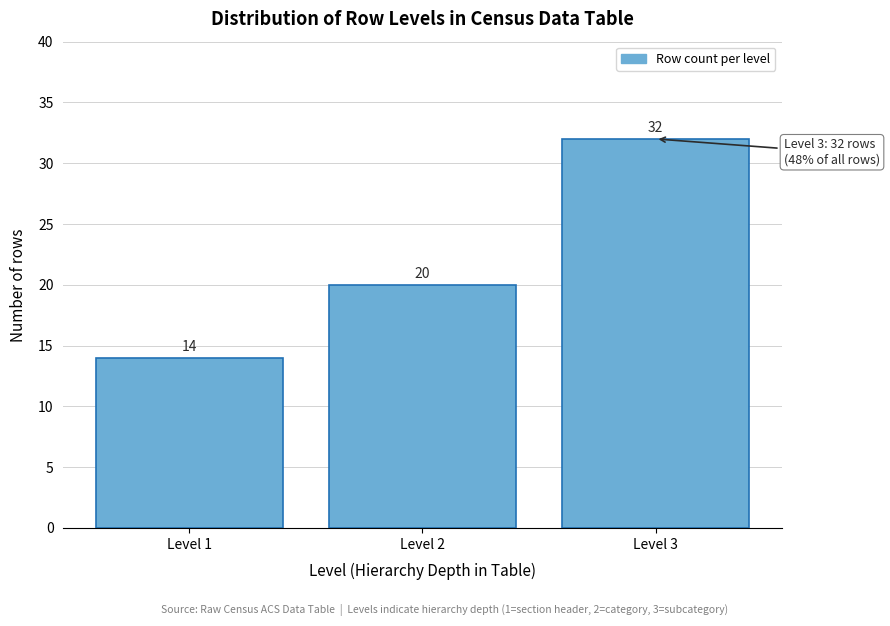

Reading right to left, transcribe all the data shown in this chart.

32	20	14